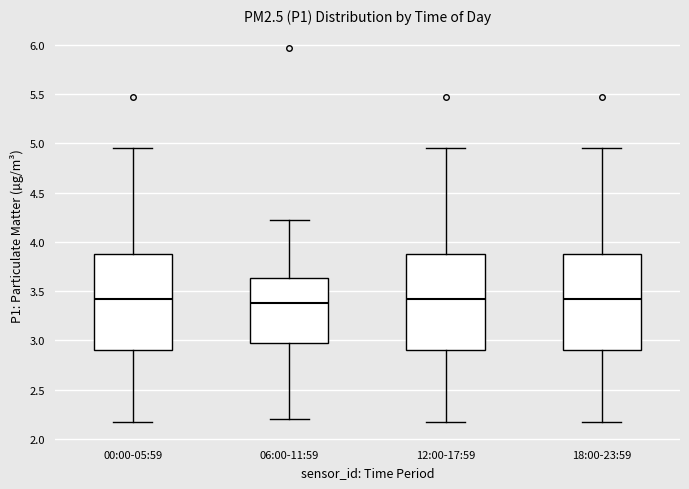

Reading left to right, read every box against the y-axis: the position of its median line, the range the box covers, and the ends of its whiskers. The values are not printed on the chart, so give them approximately, as read against the axis.

00:00-05:59: median 3.40, box 2.90 to 3.90, whiskers 2.15 to 4.95
06:00-11:59: median 3.40, box 2.95 to 3.65, whiskers 2.20 to 4.20
12:00-17:59: median 3.40, box 2.90 to 3.90, whiskers 2.15 to 4.95
18:00-23:59: median 3.40, box 2.90 to 3.90, whiskers 2.15 to 4.95